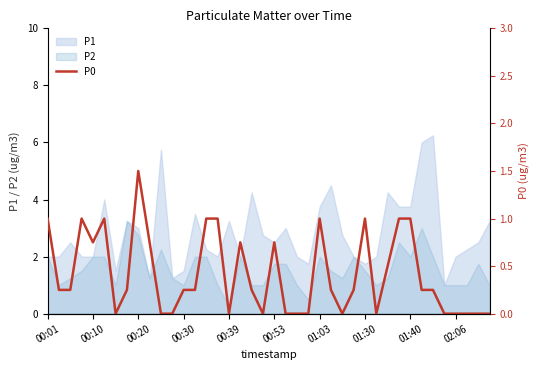

The P2 series shows 2.8 at 00:20. True or false?

True